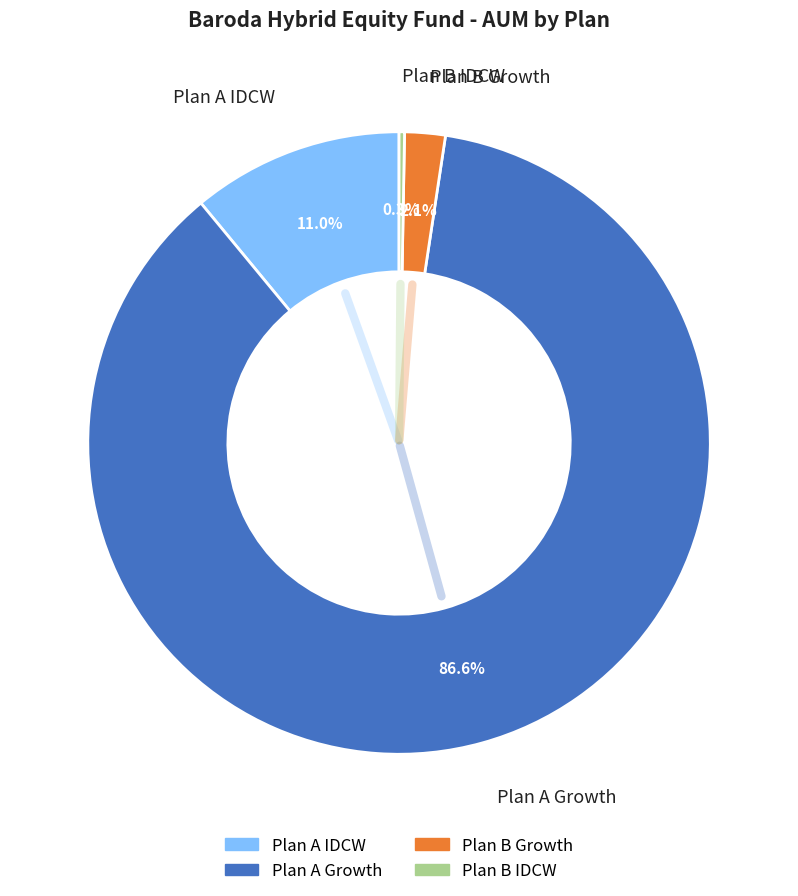

To the nearest percent, what is the difference between the largest and smallest slice percentages?

86%